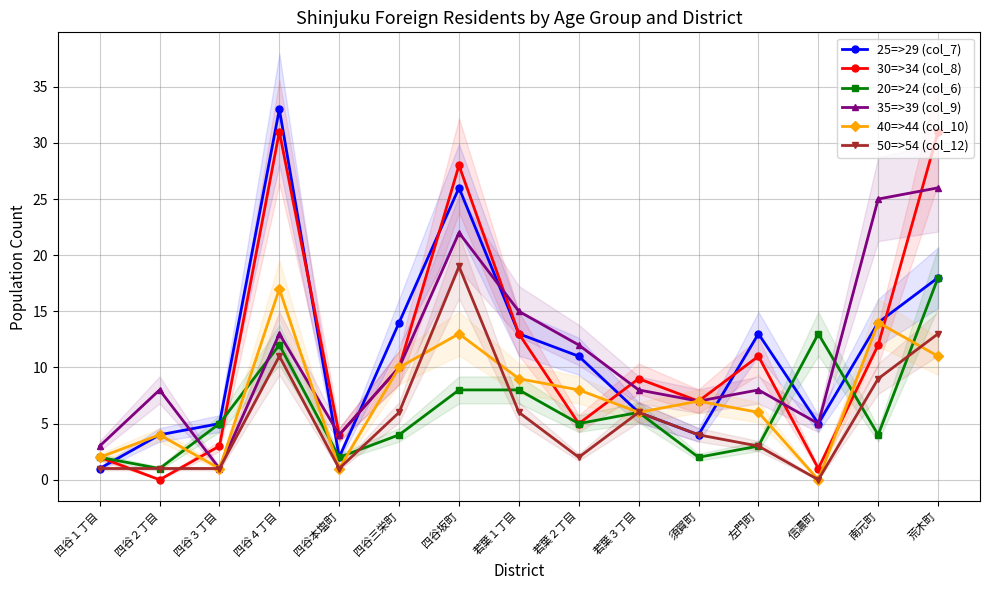

What is the value of the 35=>39 (col_9) point at the 1st from the left?

3